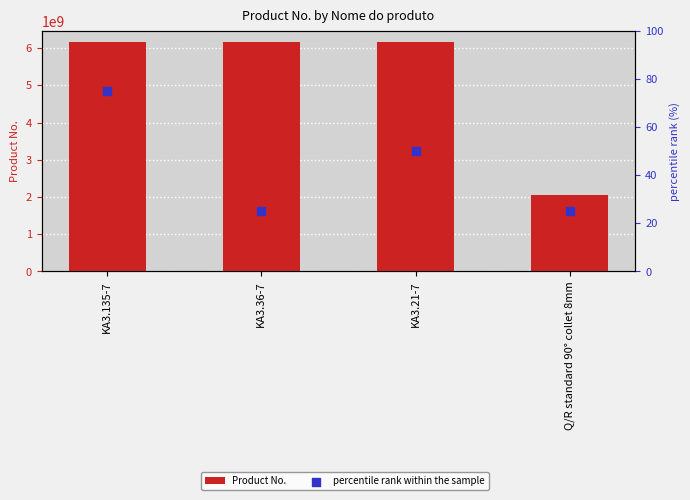

What is the total value across all series at KA3.21-7?

6151705290